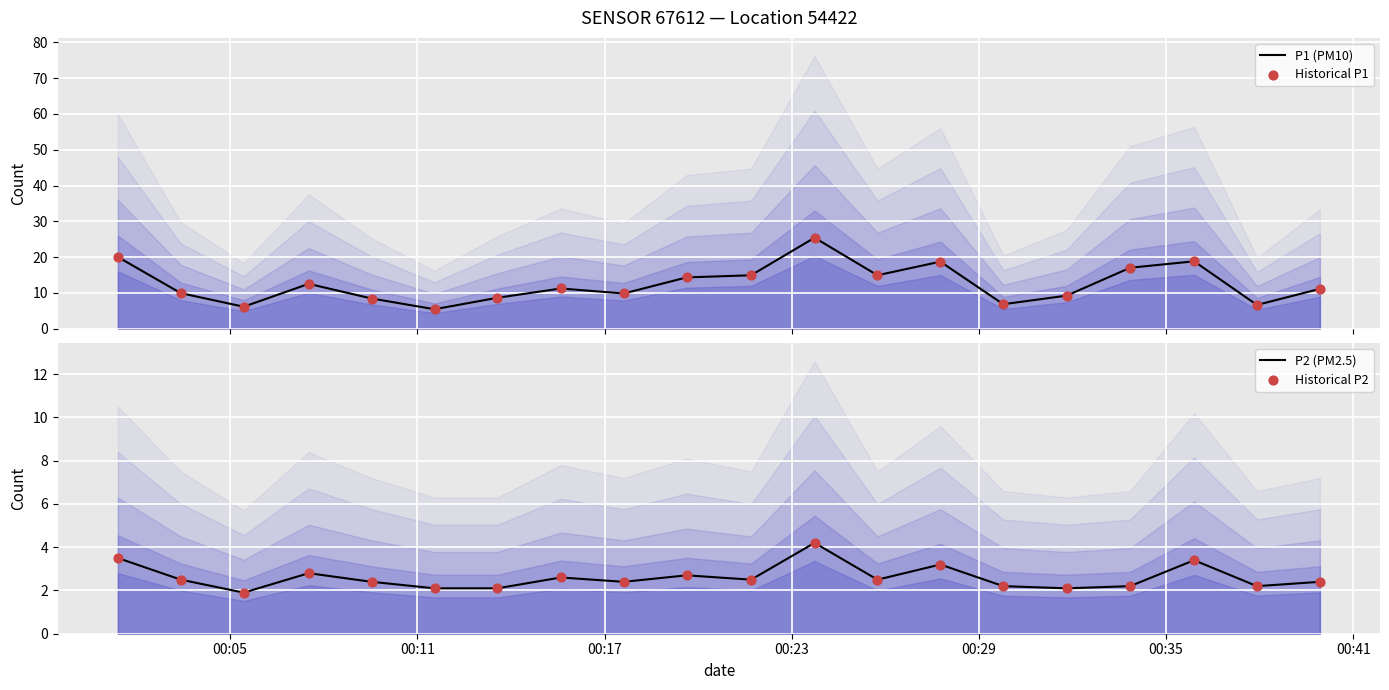

What is the highest value of the P1 (PM10) series?

25.4